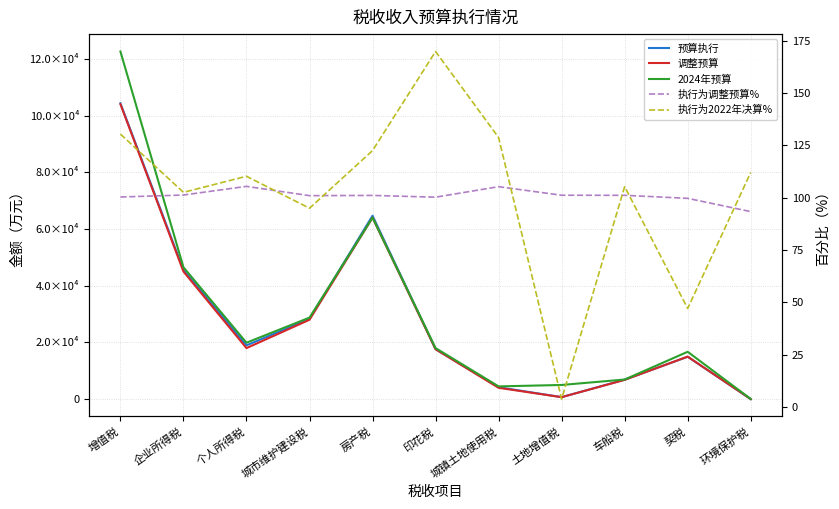

Where is the first local maximum for 调整预算?

房产税